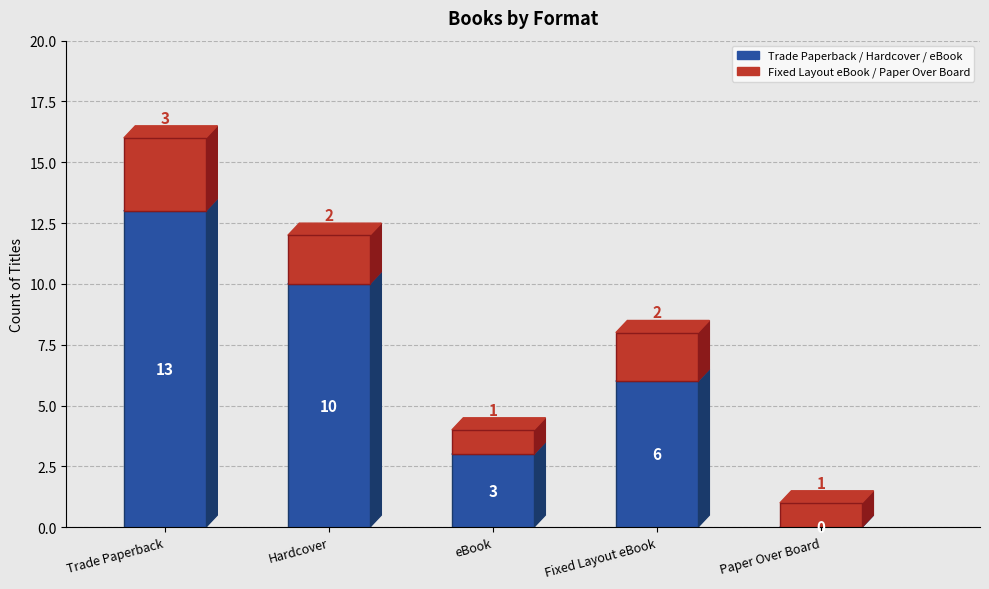

At which category is the sum across all series the highest?

Trade Paperback